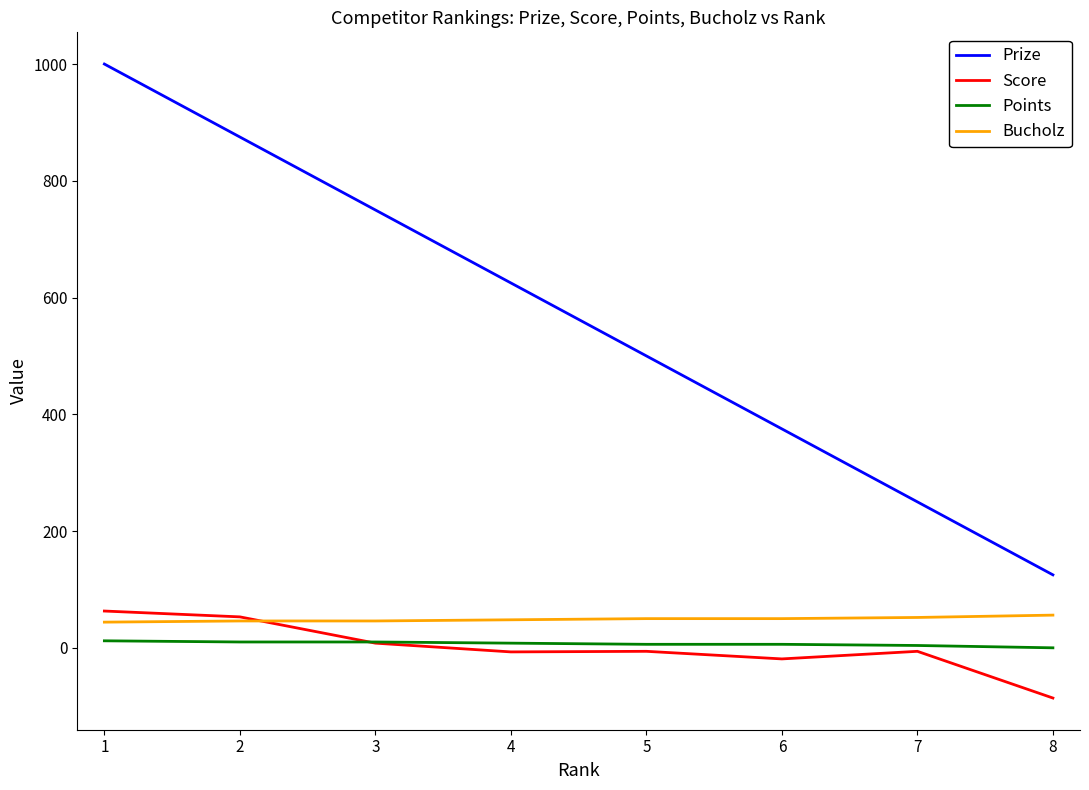

What is the highest value of the Score series?

63